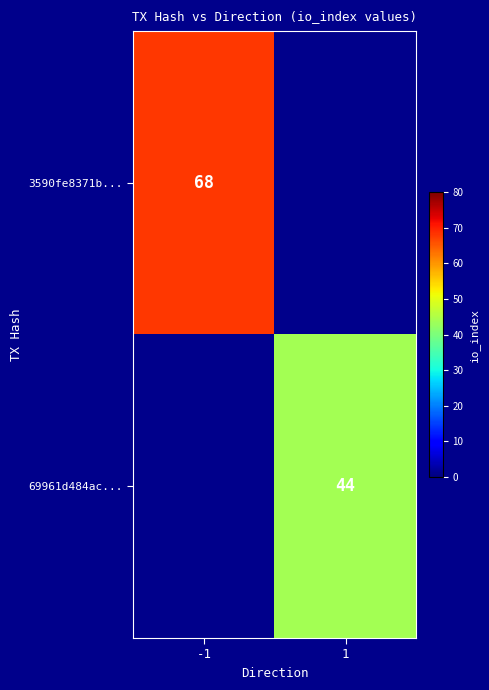

The 69961d484ac... series shows 23.1 at 1. True or false?

False